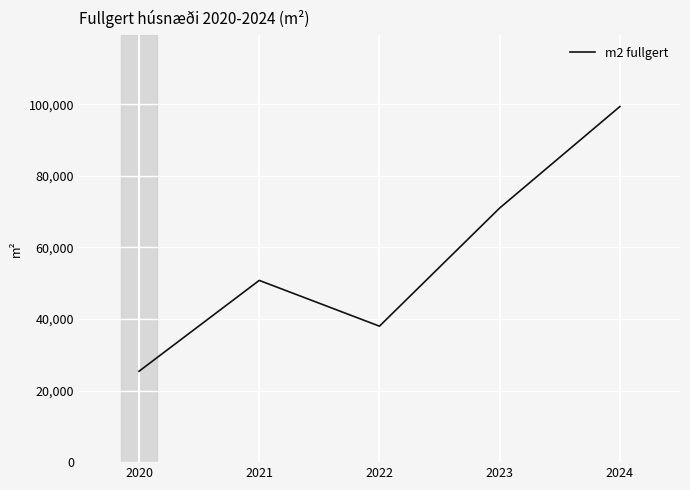

What is the ratio of the value at 2021 to the value at 2022?

1.3